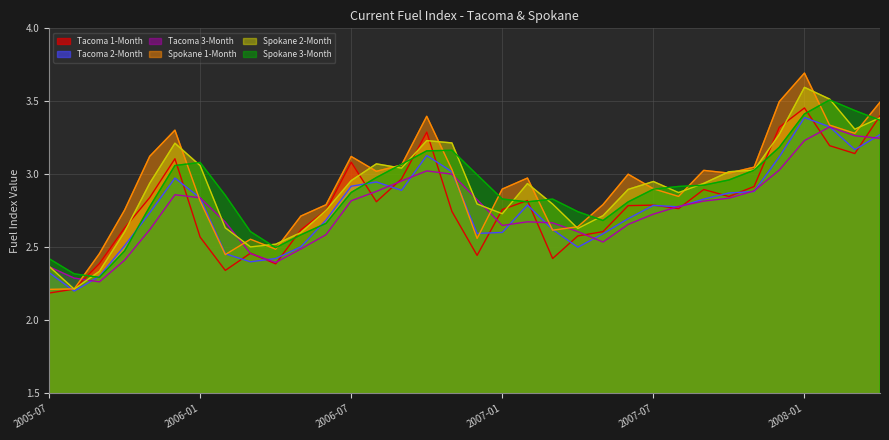

How many lines are shown in the chart?

6